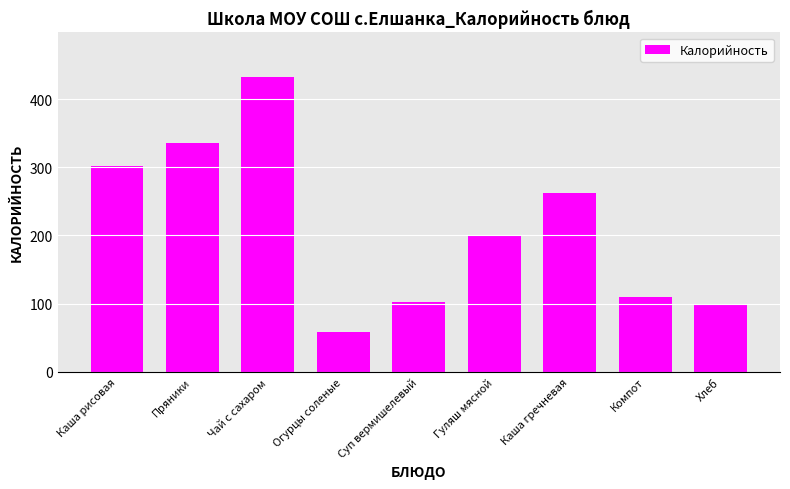

What is the smallest value displayed?

59